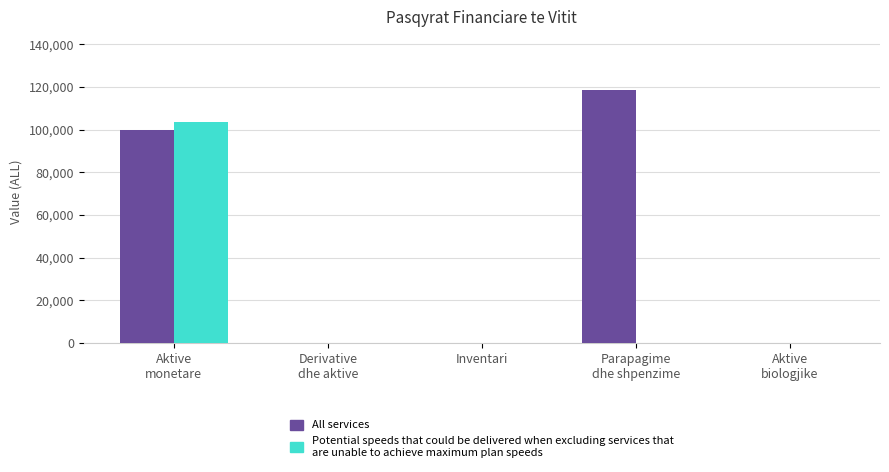

What is the maximum value shown in the chart?

118500